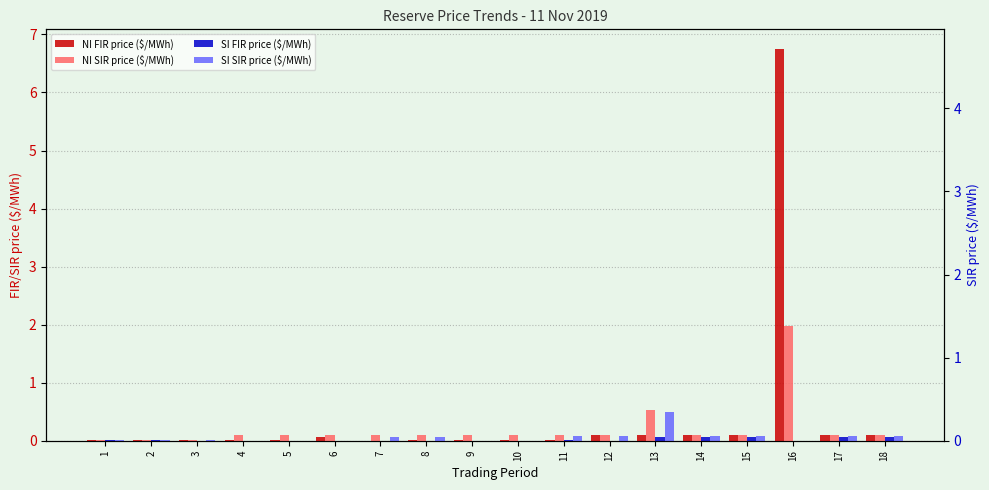

How many bars are there in each group?

4